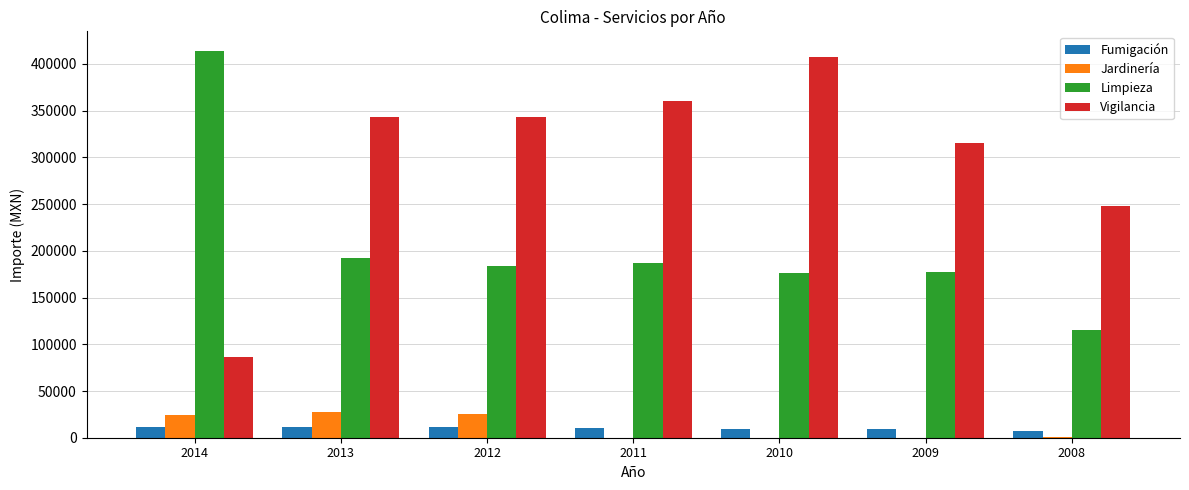

Are the bars horizontal?

No